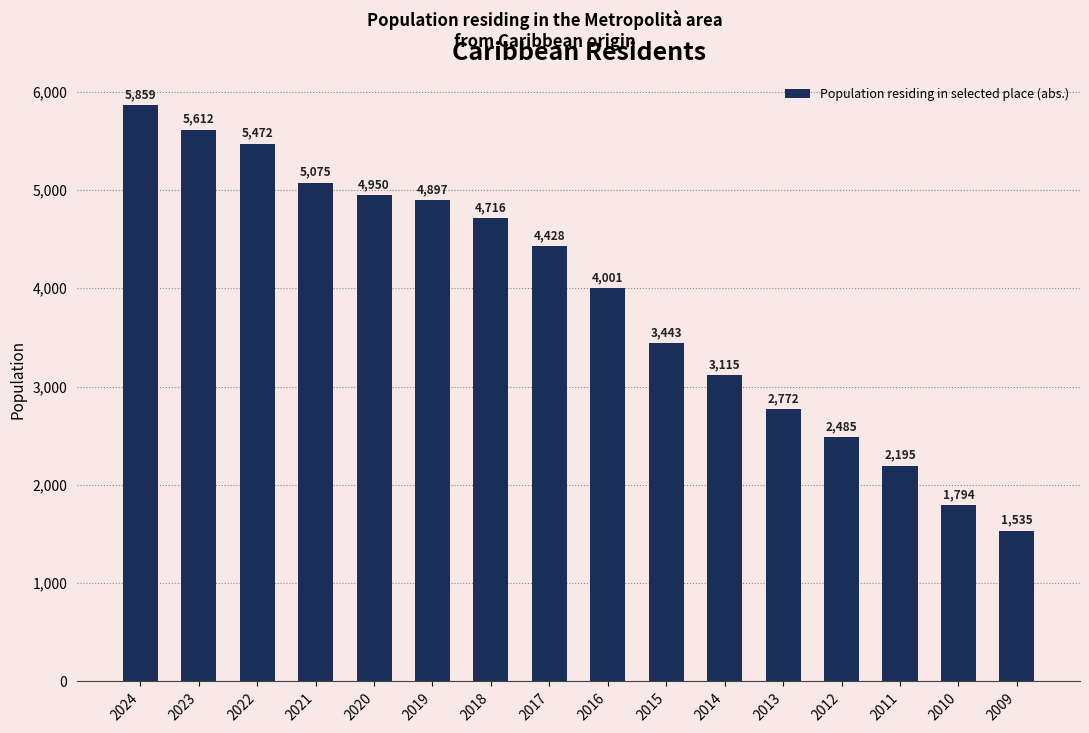

What is the sum of the values at 2010 and 2018?

6510